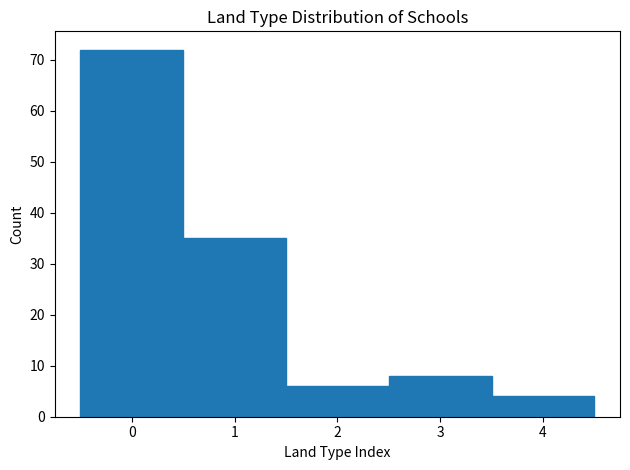

Reading left to right, transcribe this chart: for each bar, give the range it covers on the x-axis and its height. The values are not printed on the chart, so give them approximately, as read against the axis.

-0.5 to 0.5: 72
0.5 to 1.5: 35
1.5 to 2.5: 6
2.5 to 3.5: 8
3.5 to 4.5: 4